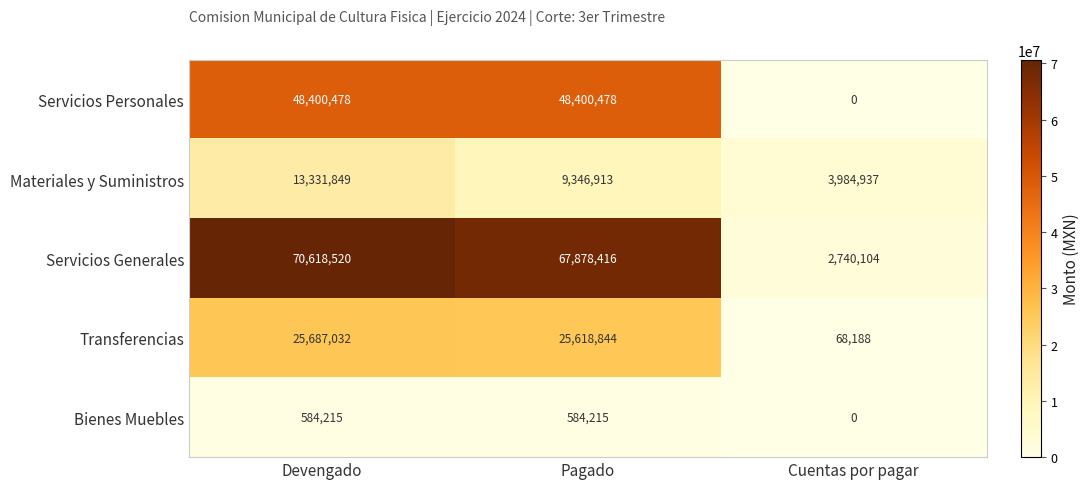

How many categories are shown in the chart?

3